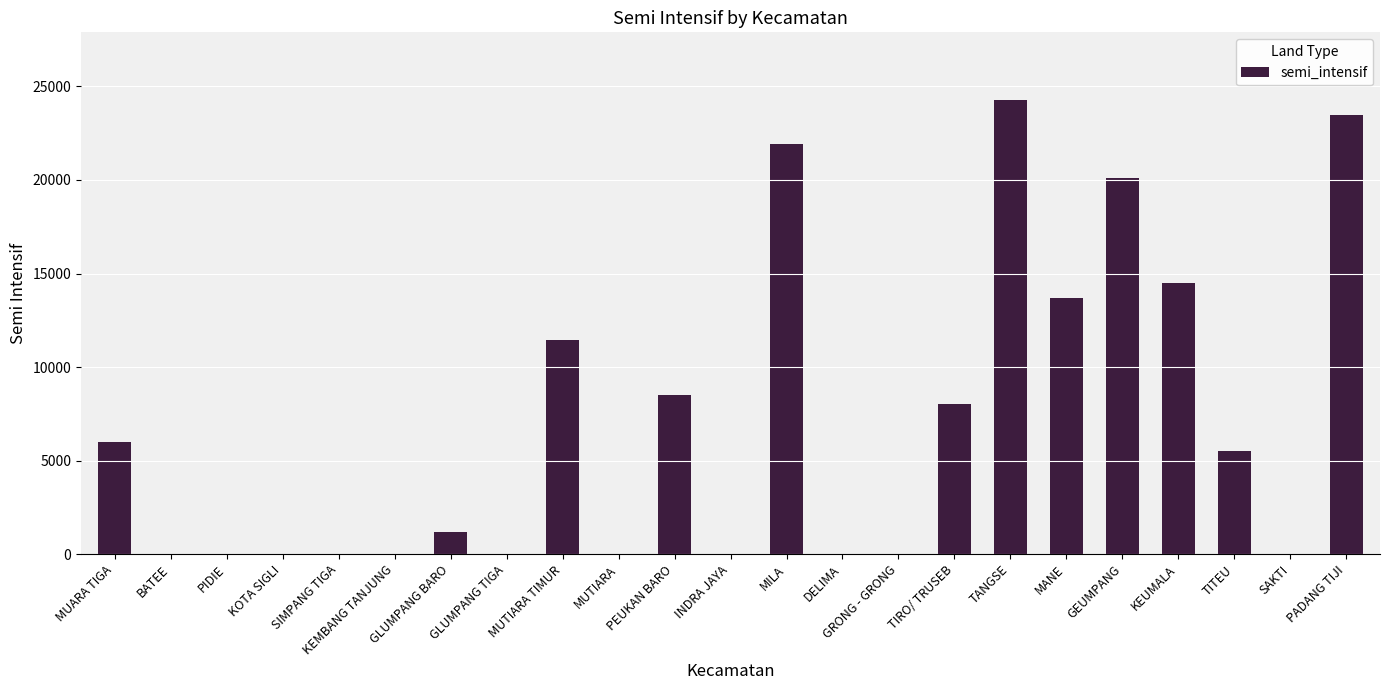

What is the sum of the values at TIRO/ TRUSEB and TITEU?

13508